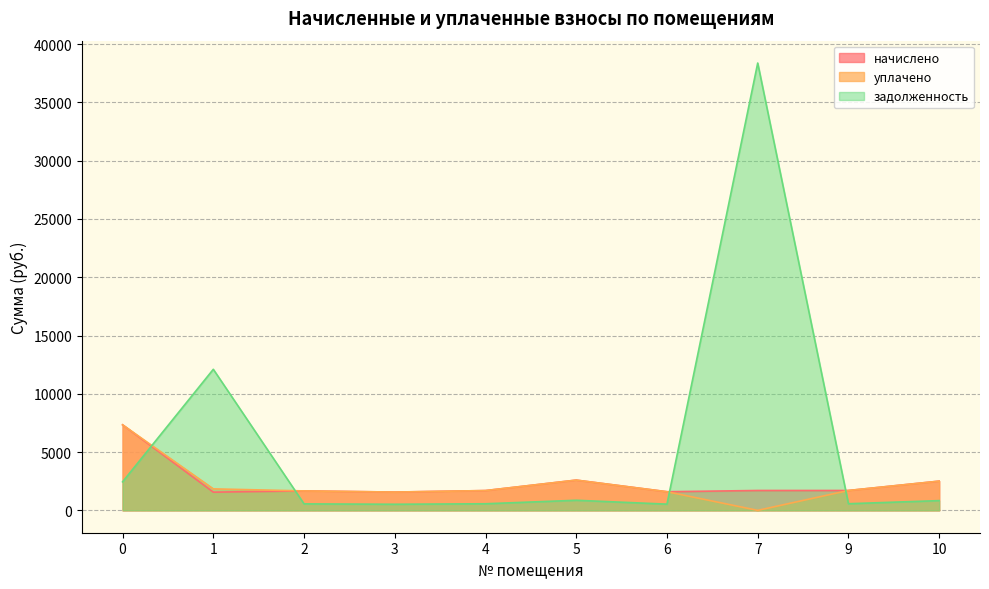

Reading left to right, list all the values displayed in this chart.

начислено: 0=7339.3	1=1561.7	2=1668.0	3=1569.1	4=1697.4	5=2595.5	6=1598.4	7=1704.7	9=1704.7	10=2507.6
уплачено: 0=7339.3	1=1843.5	2=1668.0	3=1569.1	4=1697.4	5=2595.5	6=1598.4	7=0.0	9=1704.7	10=2507.6
задолженность: 0=2446.4	1=12101.8	2=556.0	3=523.0	4=565.8	5=865.2	6=532.8	7=38377.9	9=568.2	10=835.9